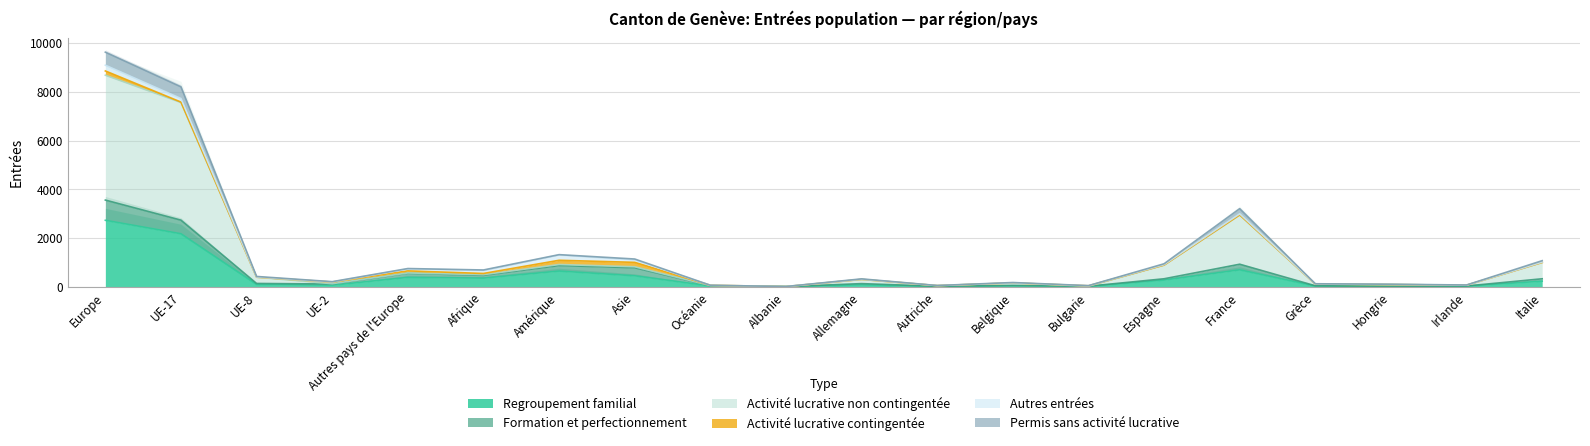

True or false: Formation et perfectionnement and Regroupement familial intersect in this chart.

False